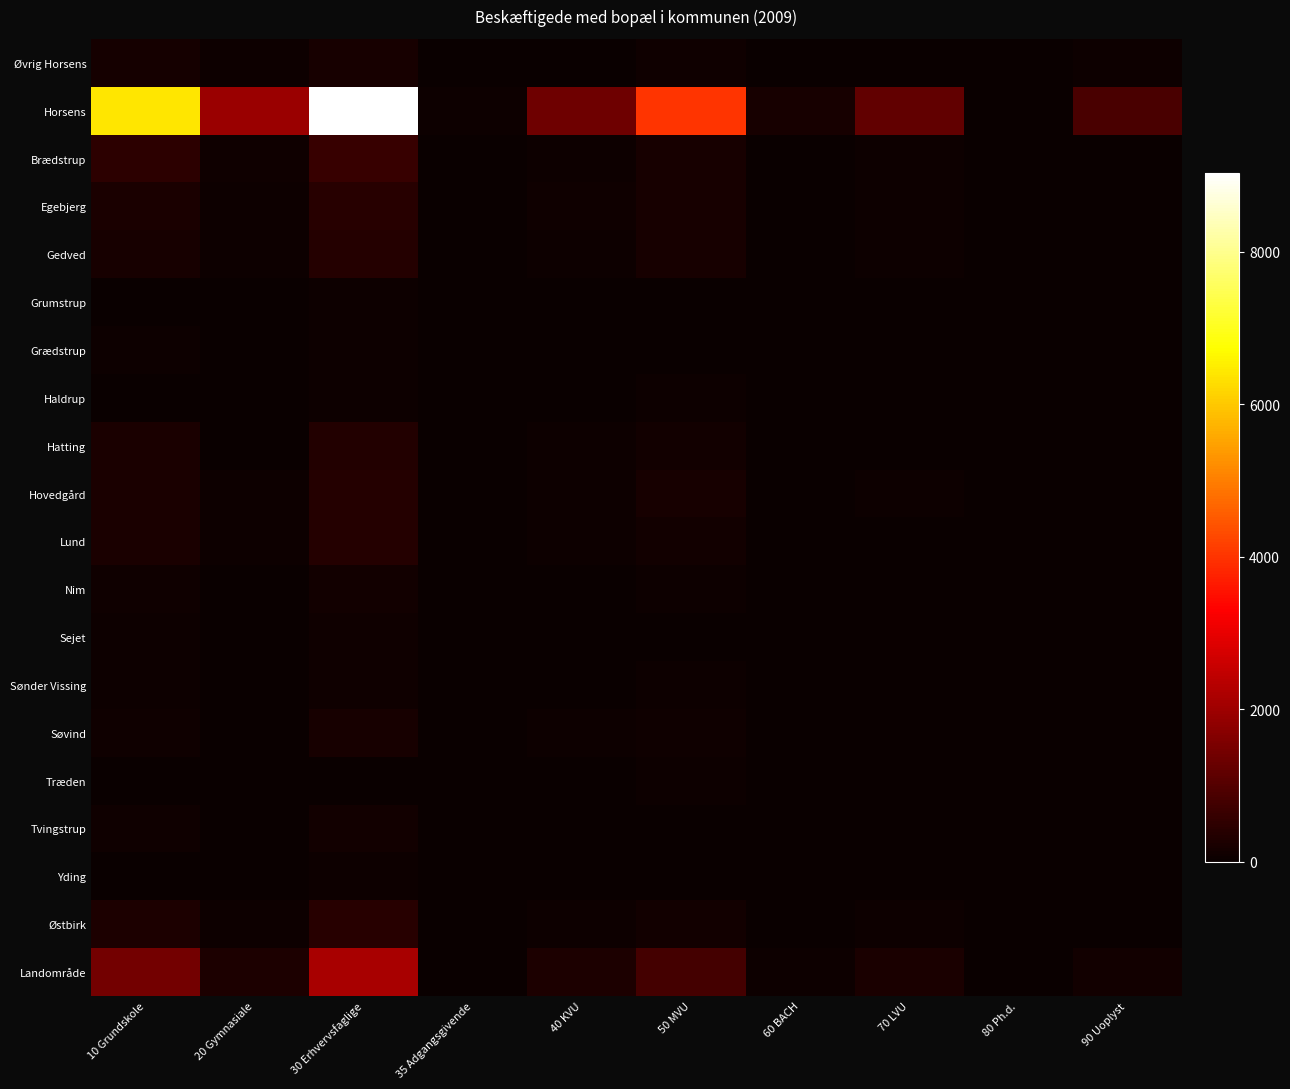

Between 35 Adgangsgivende and 70 LVU, which series saw the biggest shift?

Horsens